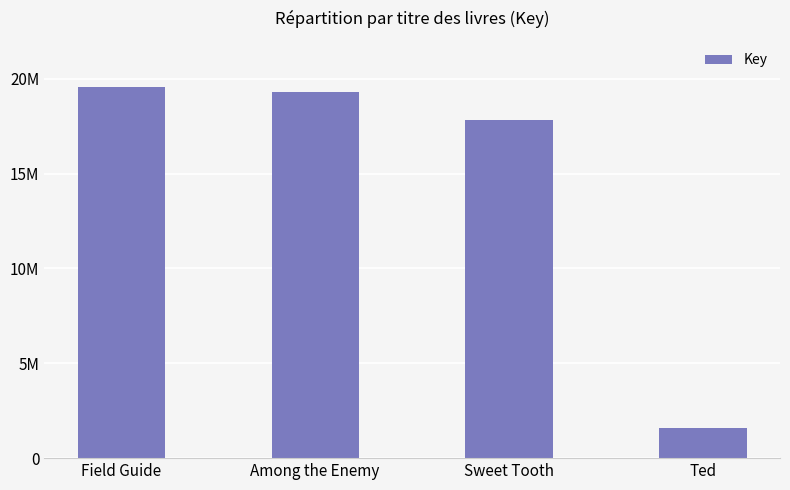

Are the bars grouped side by side (vs. stacked)?

No